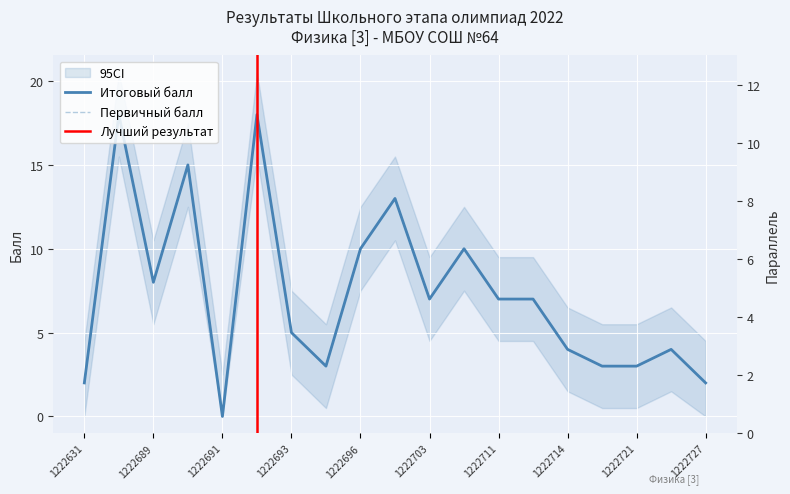

True or false: Первичный балл has a value of 2 at 1222727.

True